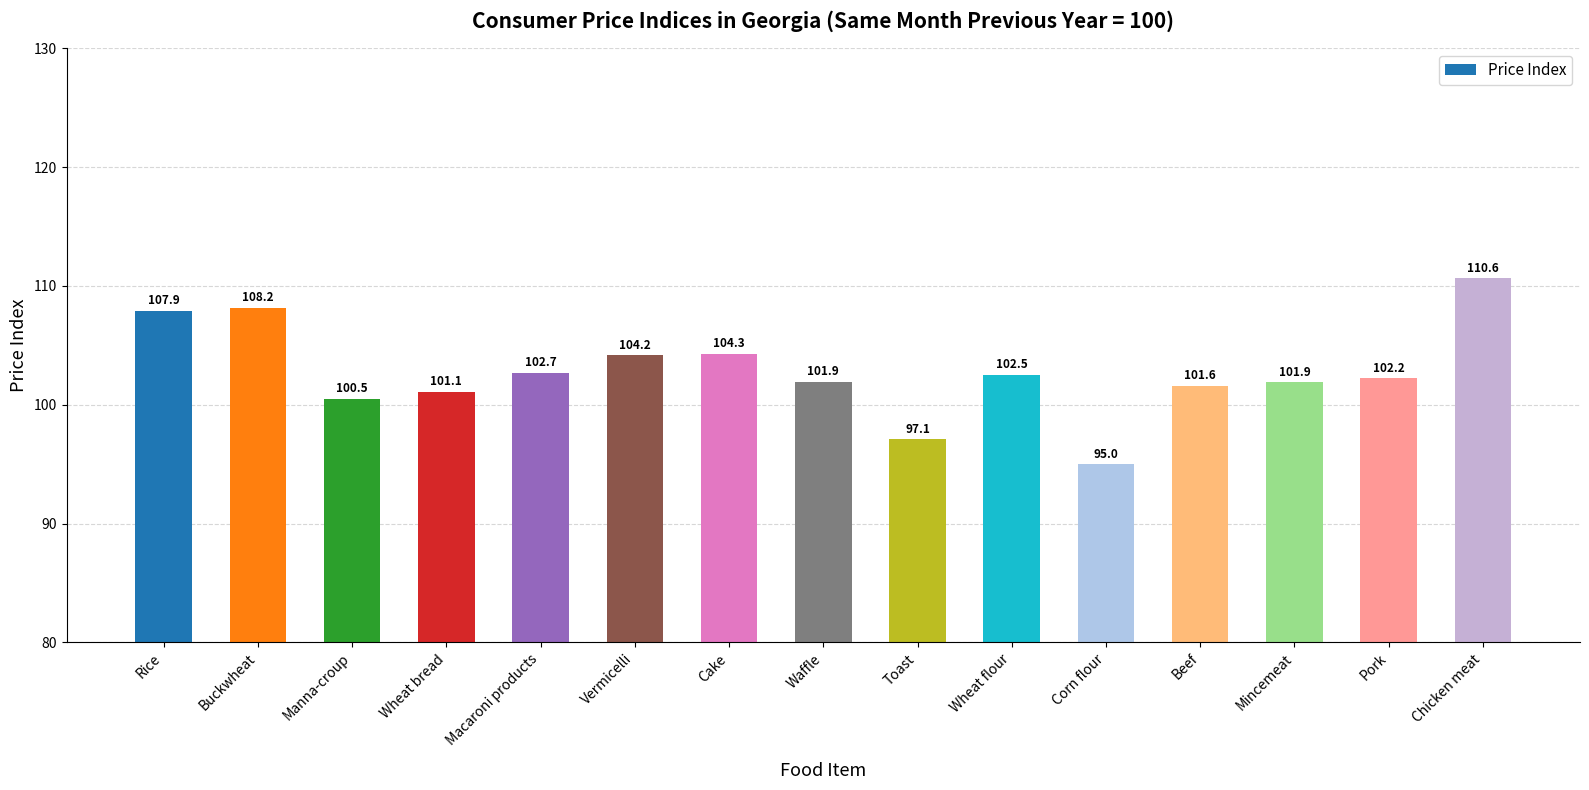

Read the value at Mincemeat.

101.9